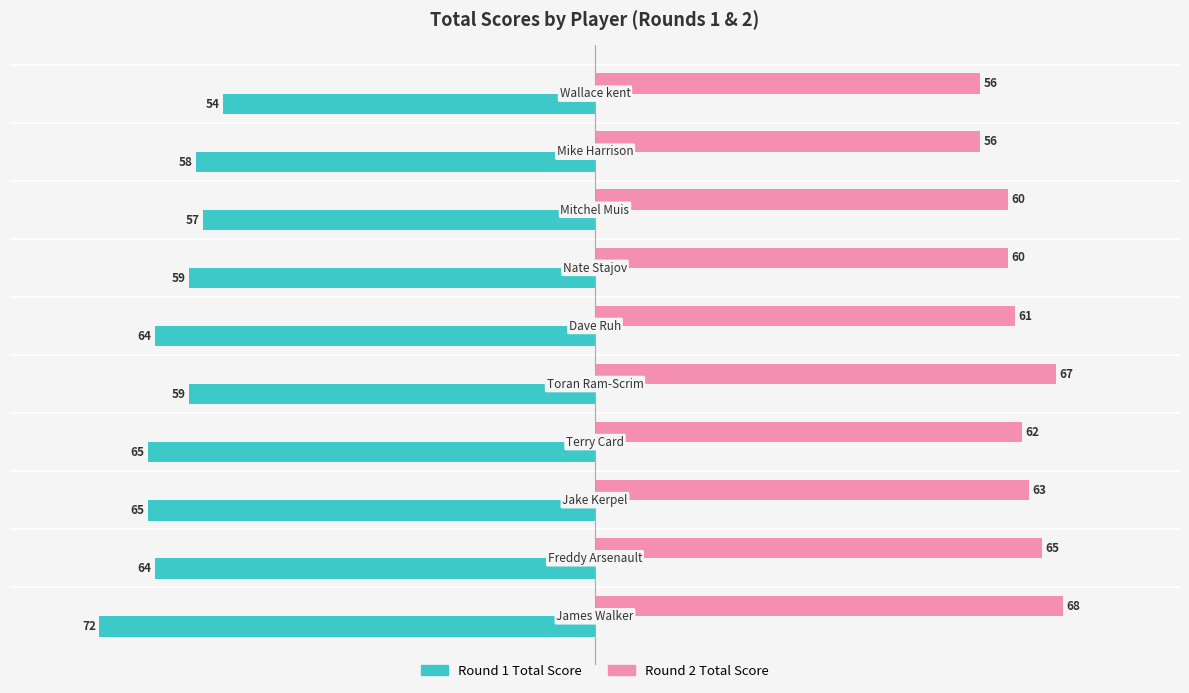

At how many categories does at least one series exceed 16?

10